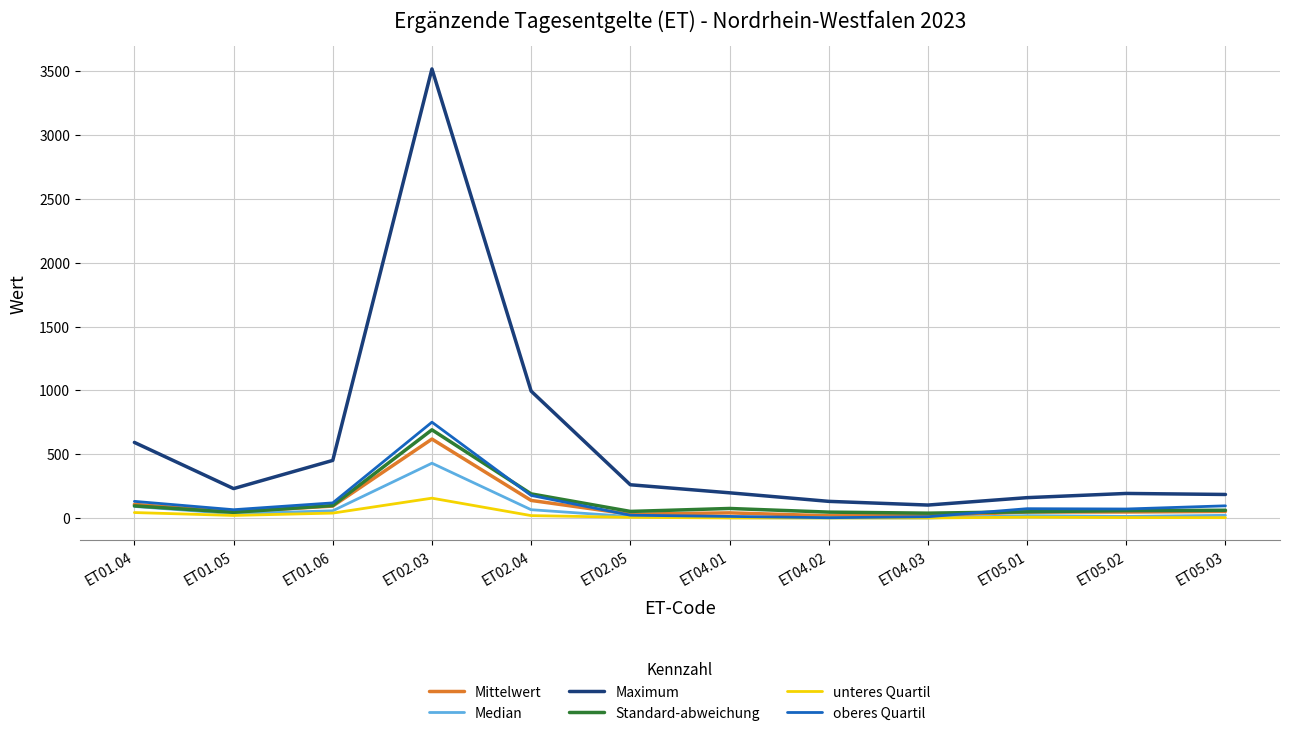

What is the lowest value of the Maximum series?

101.0